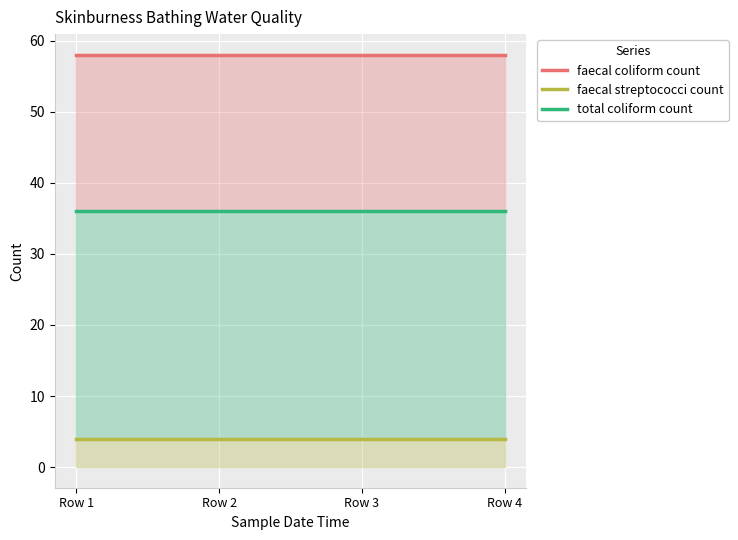

The faecal coliform count series shows 58 at Row 1. True or false?

True